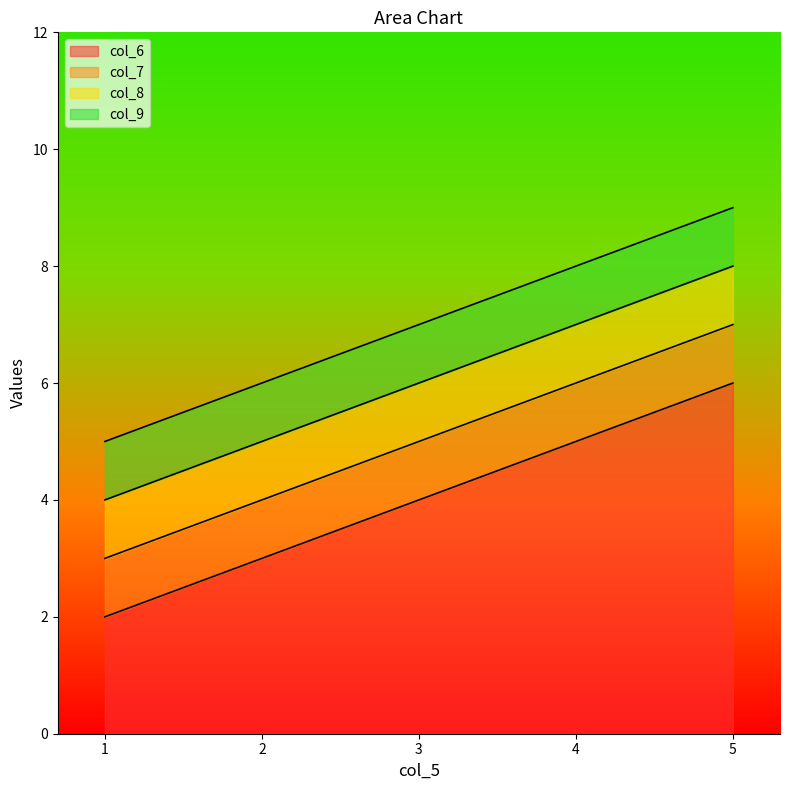

Which series has the widest spread of values?

col_6